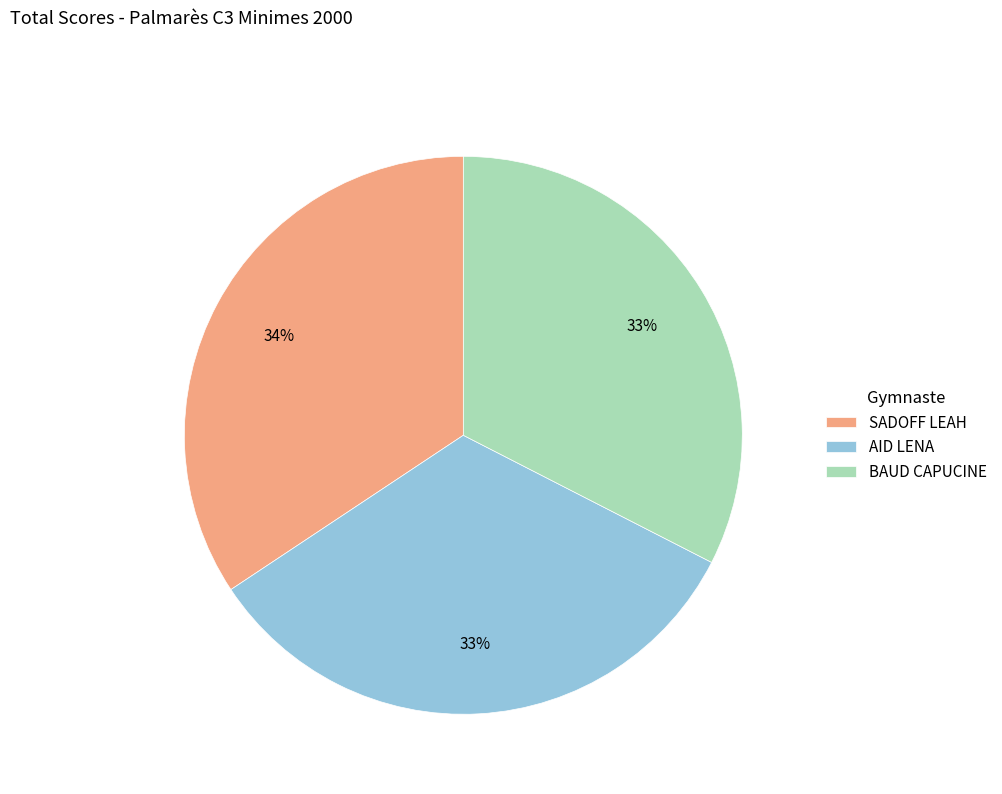

True or false: BAUD CAPUCINE accounts for 41% of the total.

False